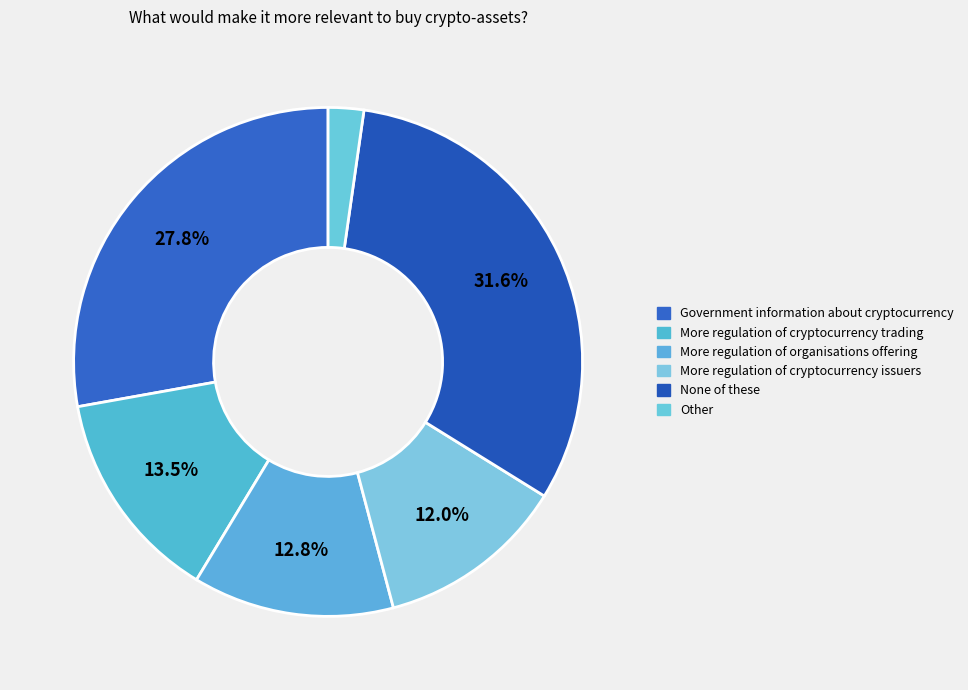

Which slice is the smallest?

Other